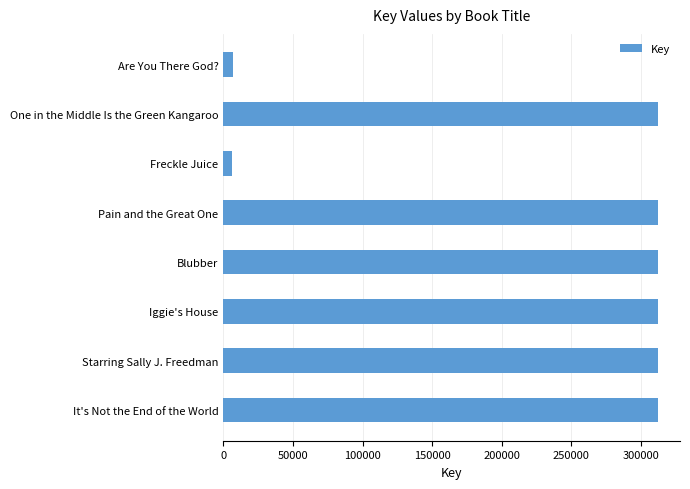

What is the greatest value displayed?

312749